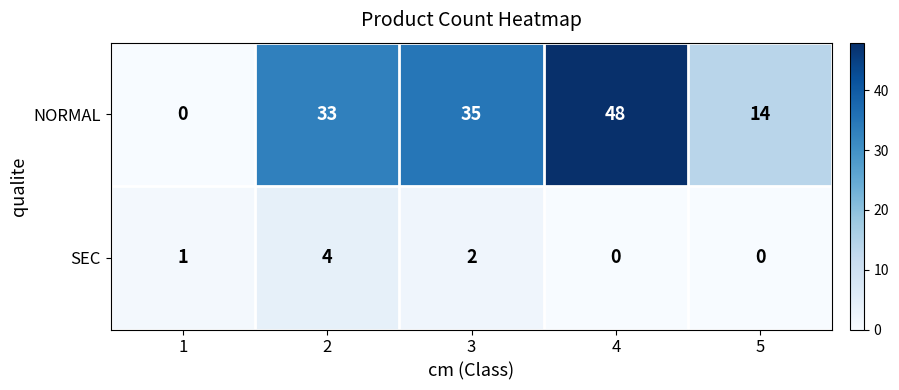

What is the maximum value shown in the chart?

48